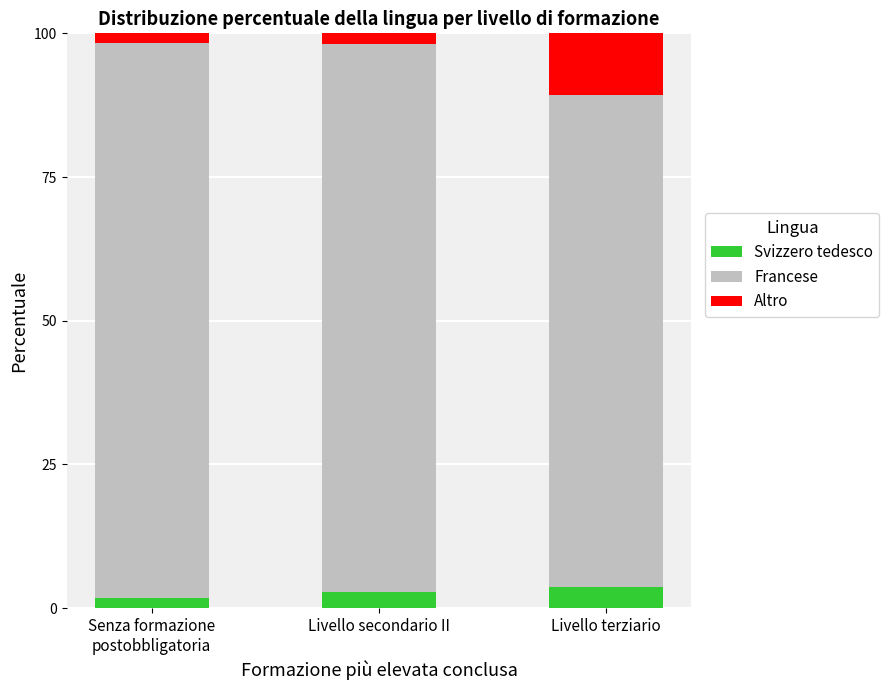

What are all the series names shown in the legend?

Svizzero tedesco, Francese, Altro